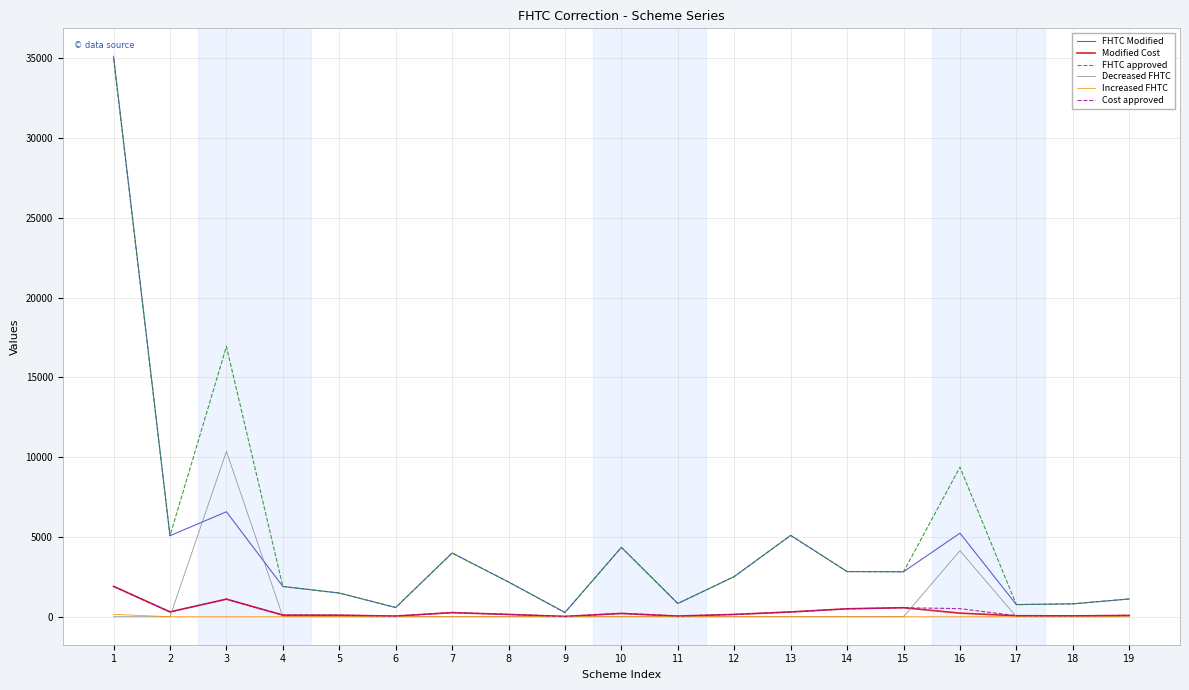

How many distinct data groups are displayed?

6